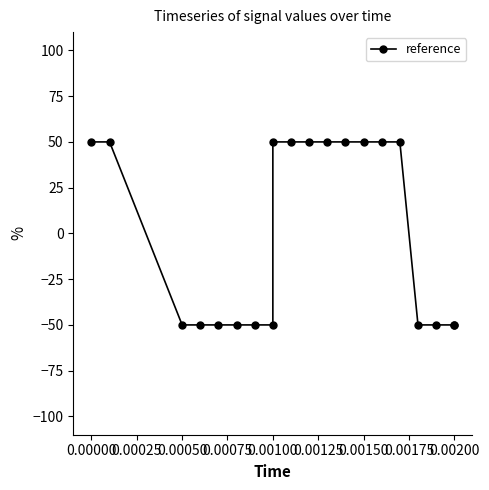

Does the chart have visible grid lines?

No